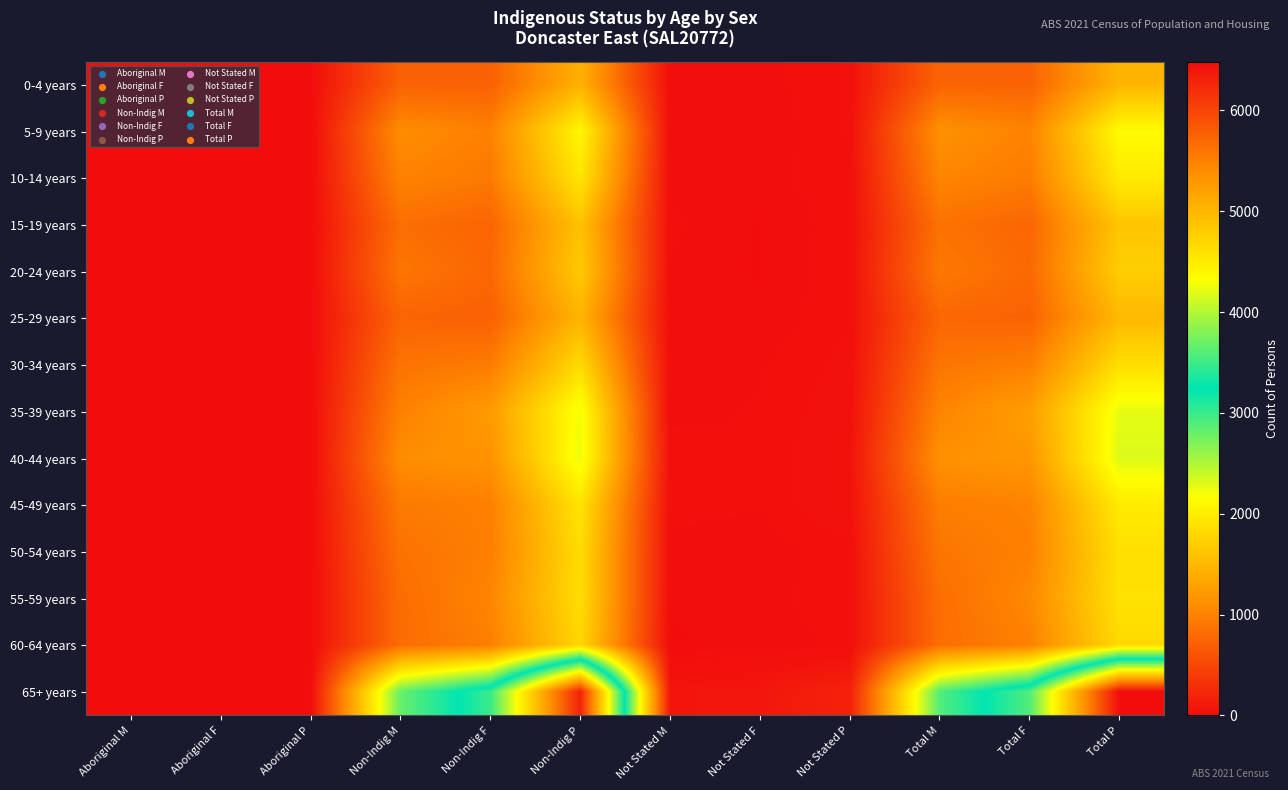

What is the difference between the highest and lowest values at Not Stated M?

75